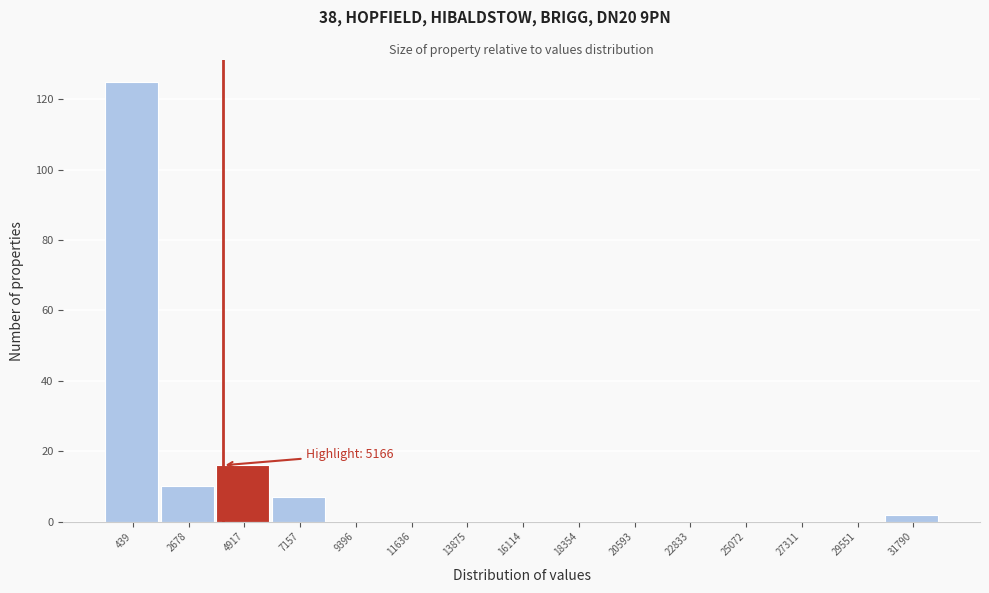

Reading right to left, what are all the values shown in this chart?

31790=2	29551=0	27311=0	25072=0	22833=0	20593=0	18354=0	16114=0	13875=0	11636=0	9396=0	7157=7	4917=16	2678=10	439=125